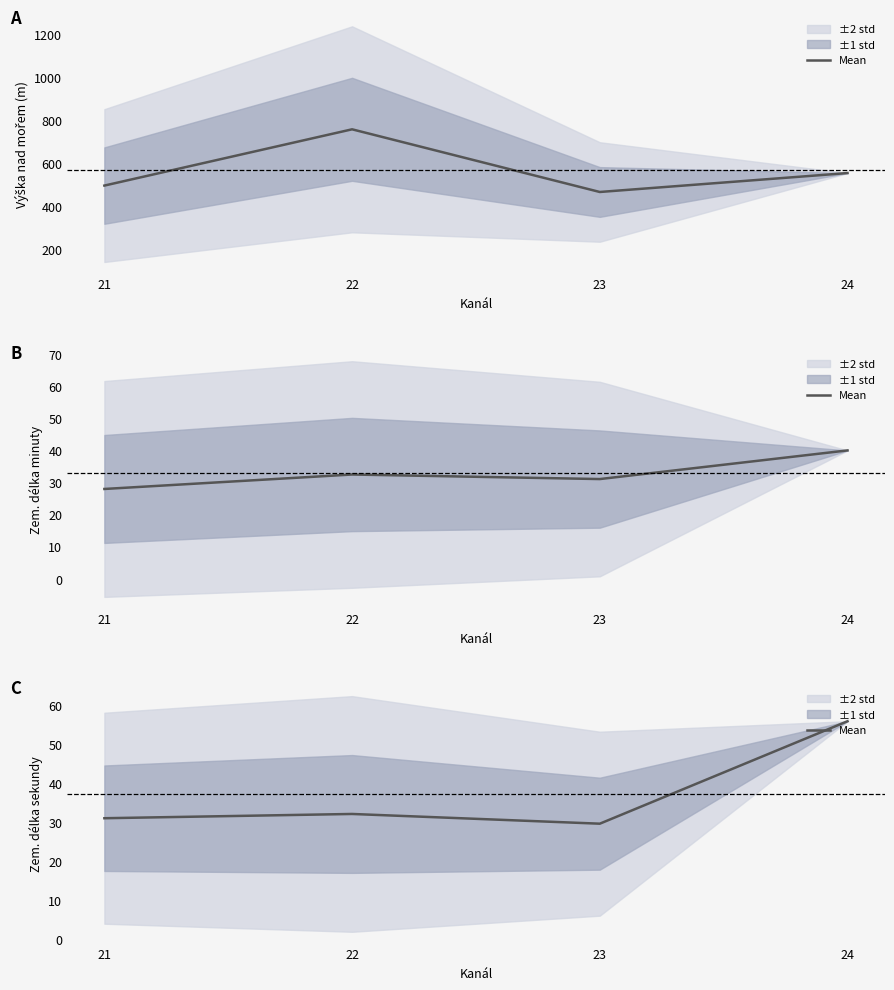

What is the smallest value displayed?

29.7